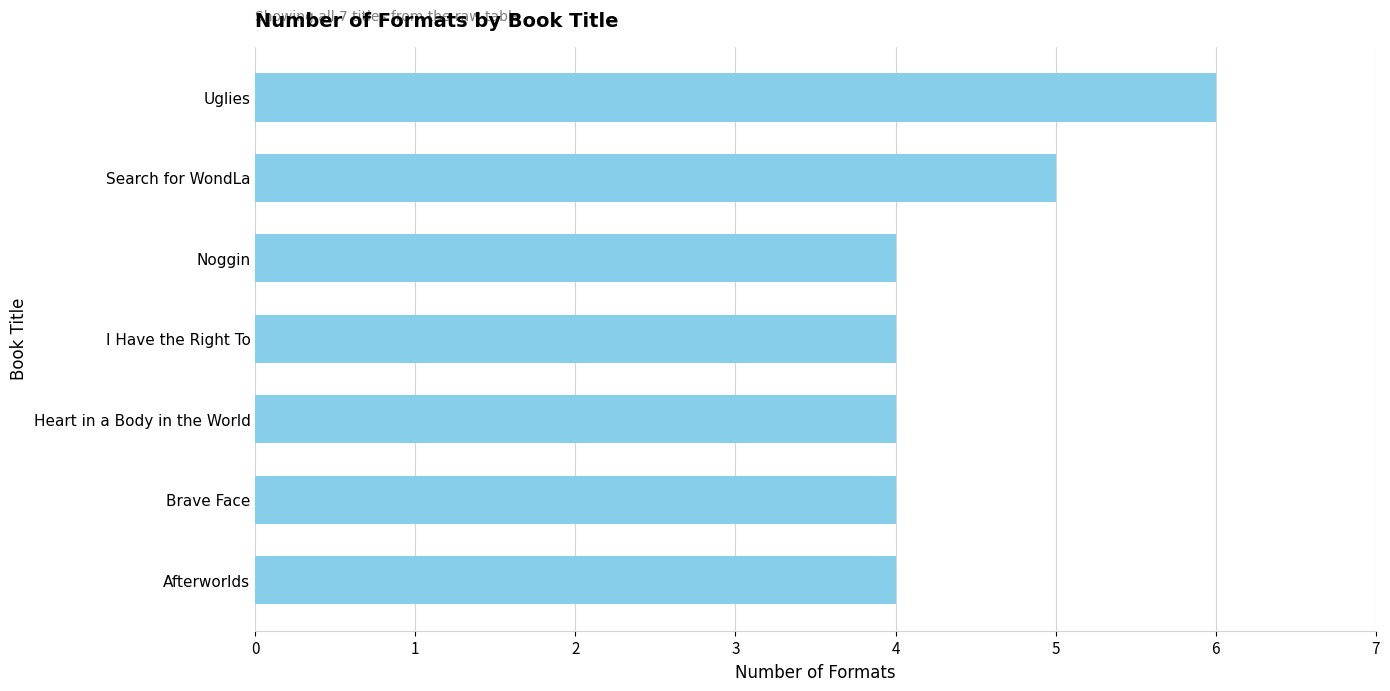

What is the label of the 1st bar from the top?

Uglies